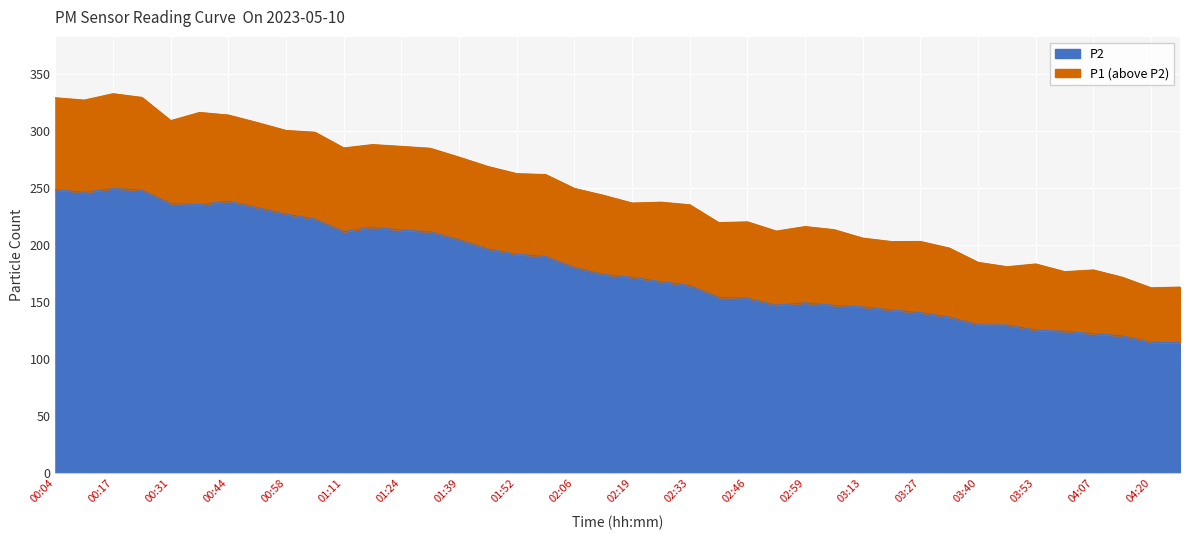

What is the highest value of the P2 series?

249.1